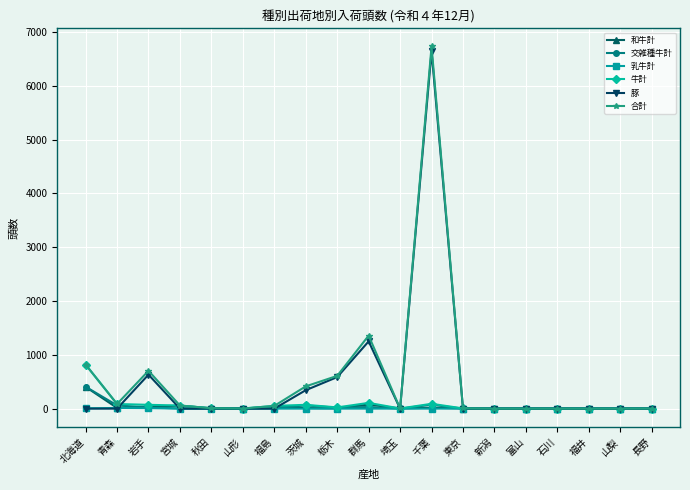

The value of 合計 at 山梨 is -4586. True or false?

False